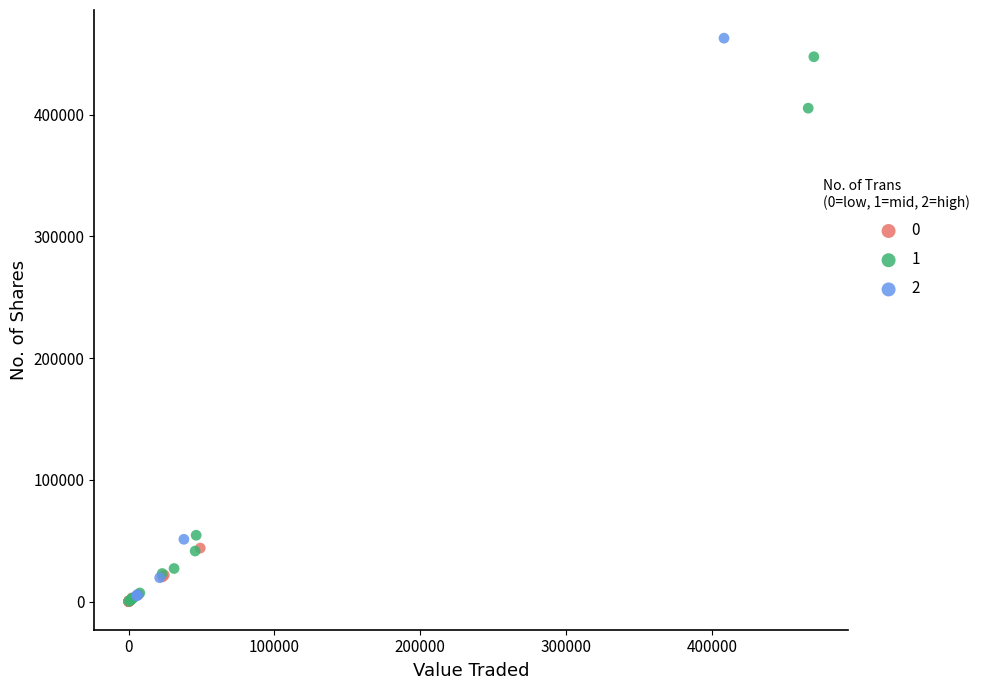

What are all the series names shown in the legend?

0, 1, 2